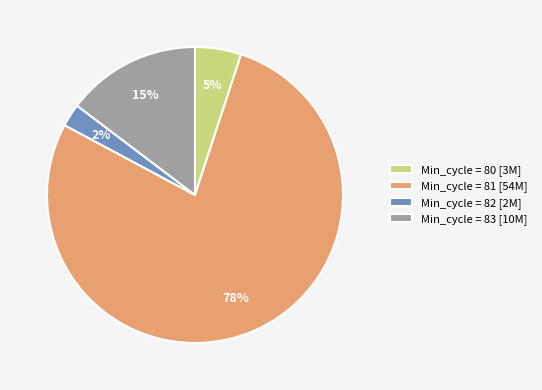

Combined, do Min_cycle = 82 [2M] and Min_cycle = 83 [10M] account for over 50%?

No